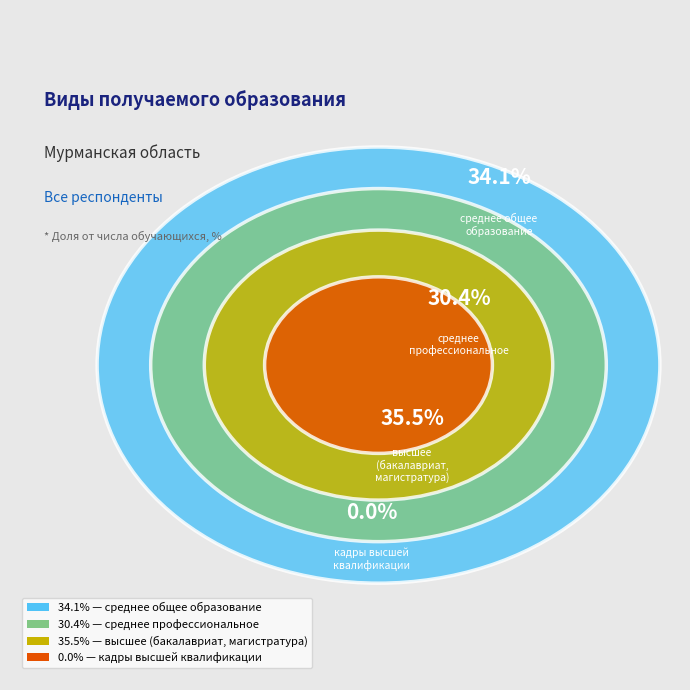

To the nearest percent, what is the difference between the среднее общее образование and по программам подготовки кадров высшей квалификации slice percentages?

34%